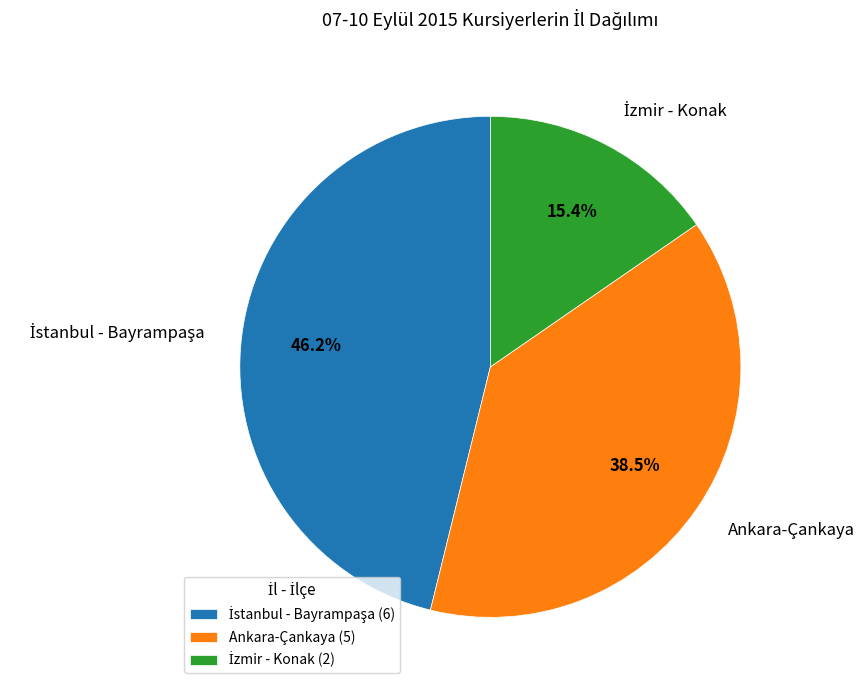

To the nearest percent, what is the difference between the largest and smallest slice percentages?

31%